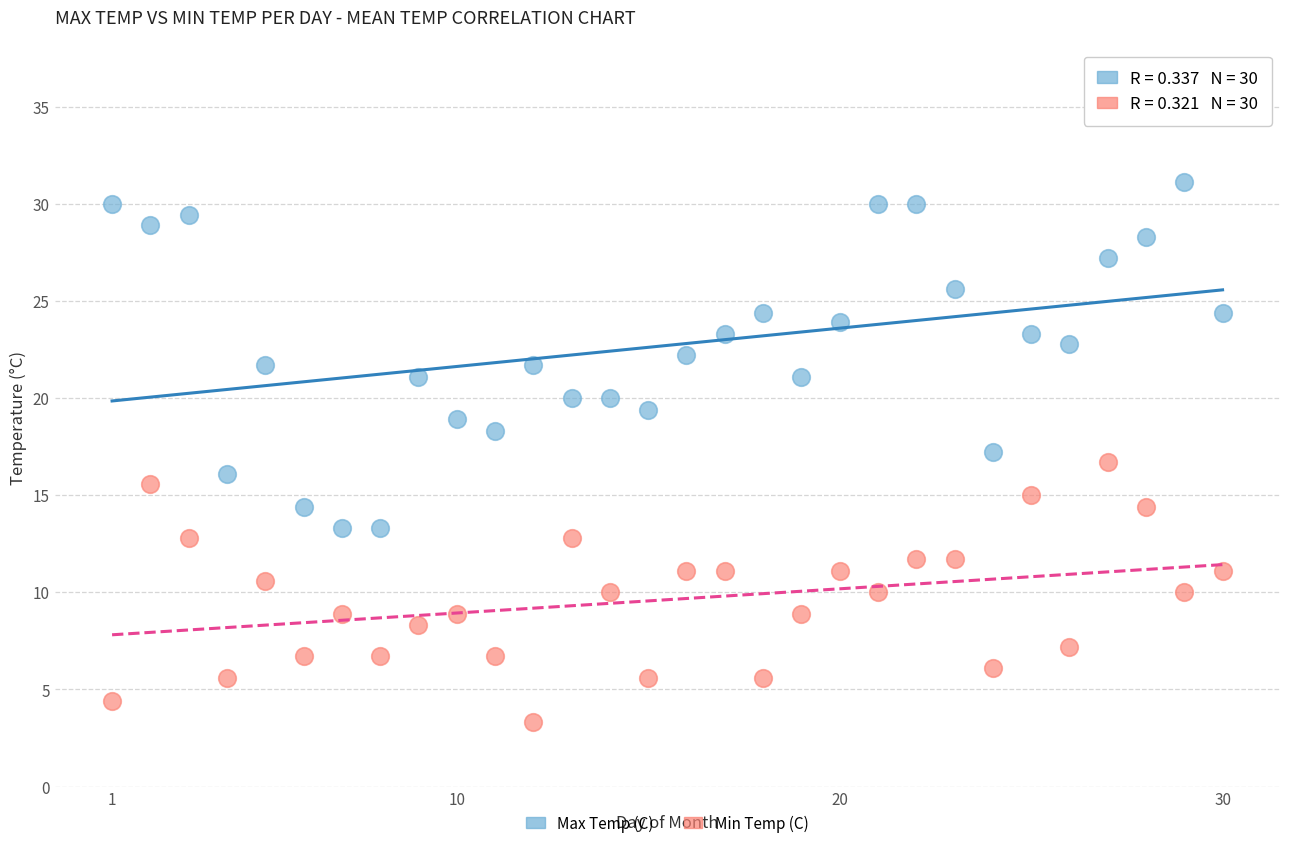

Across all data points, what is the range of Y values (max minus min)?

27.8